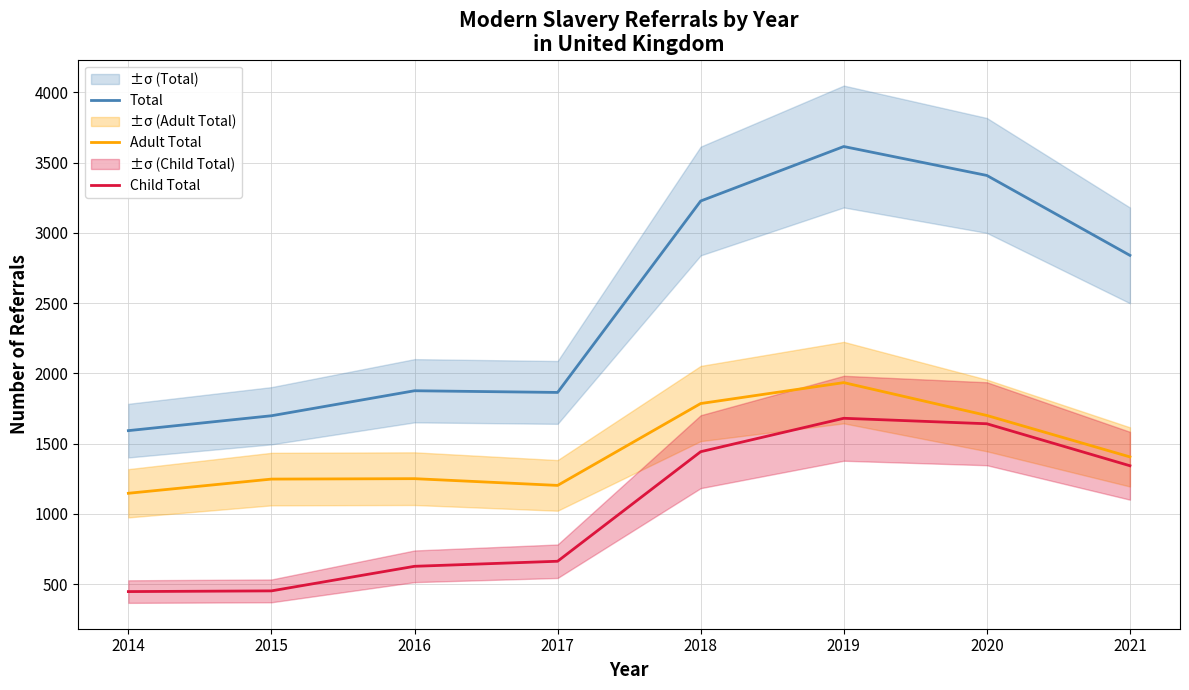

Reading left to right, what are all the values shown in this chart?

Total: 2014=1592	2015=1698	2016=1876	2017=1864	2018=3227	2019=3615	2020=3409	2021=2840
Adult Total: 2014=1146	2015=1247	2016=1250	2017=1202	2018=1785	2019=1934	2020=1700	2021=1405
Child Total: 2014=446	2015=451	2016=626	2017=662	2018=1442	2019=1680	2020=1641	2021=1342